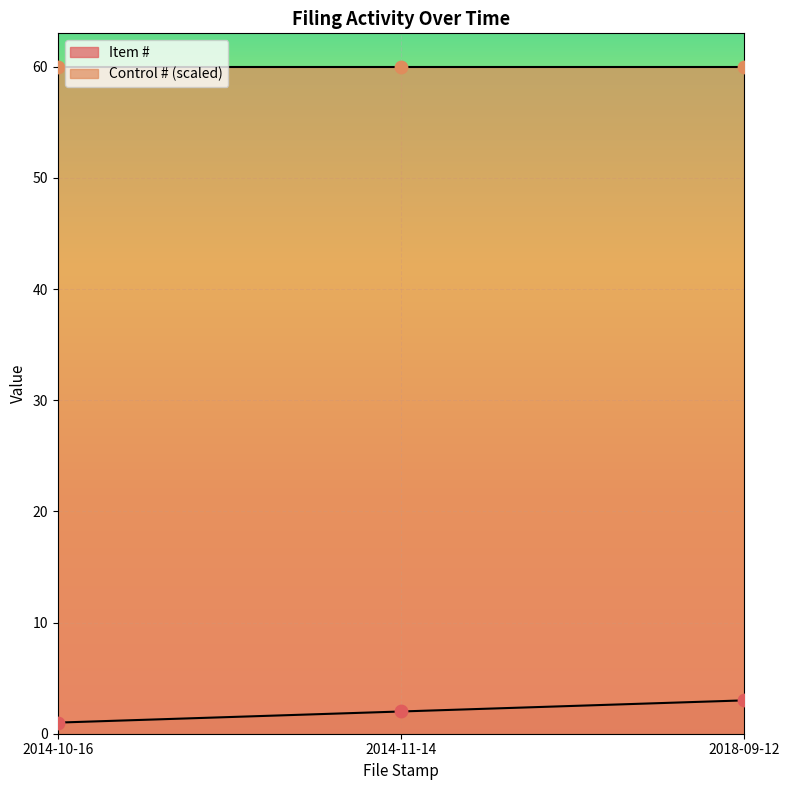

Which has a higher value, 2014-10-16 or 2014-11-14?

2014-11-14